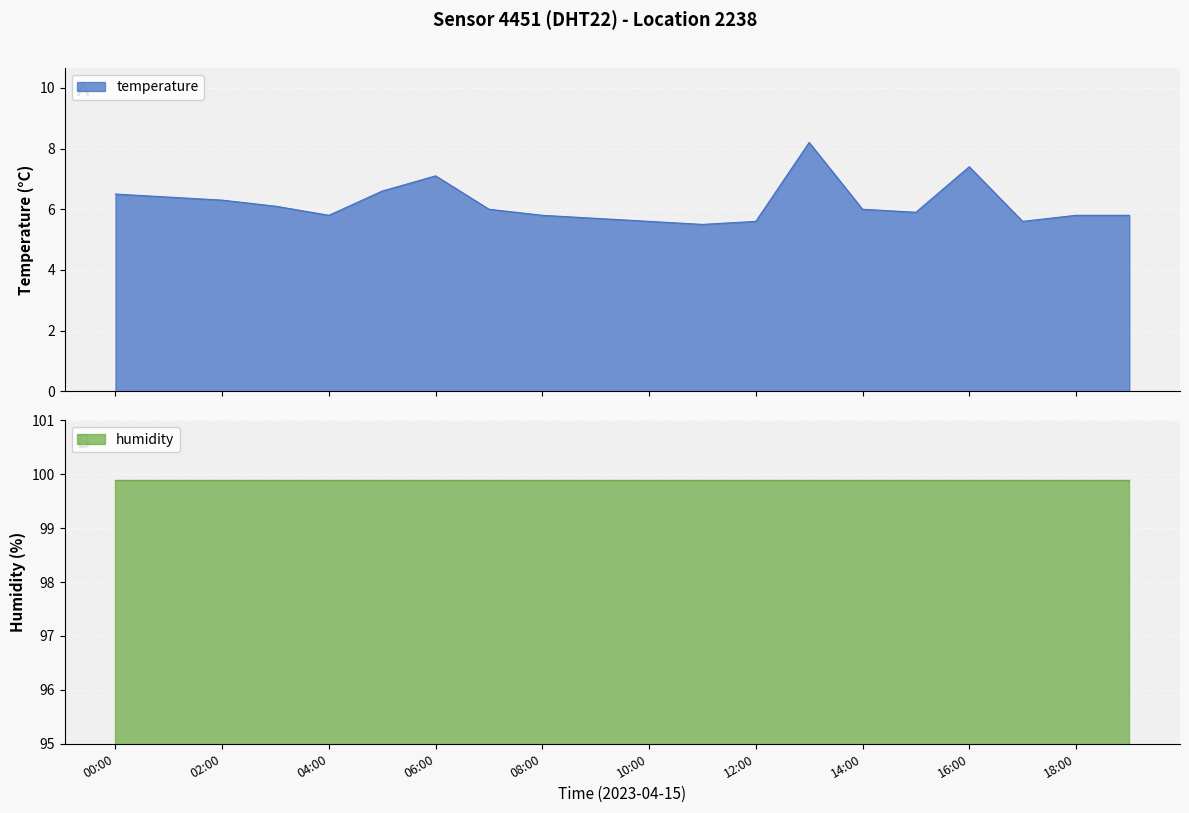

How many values exceed 6?

8